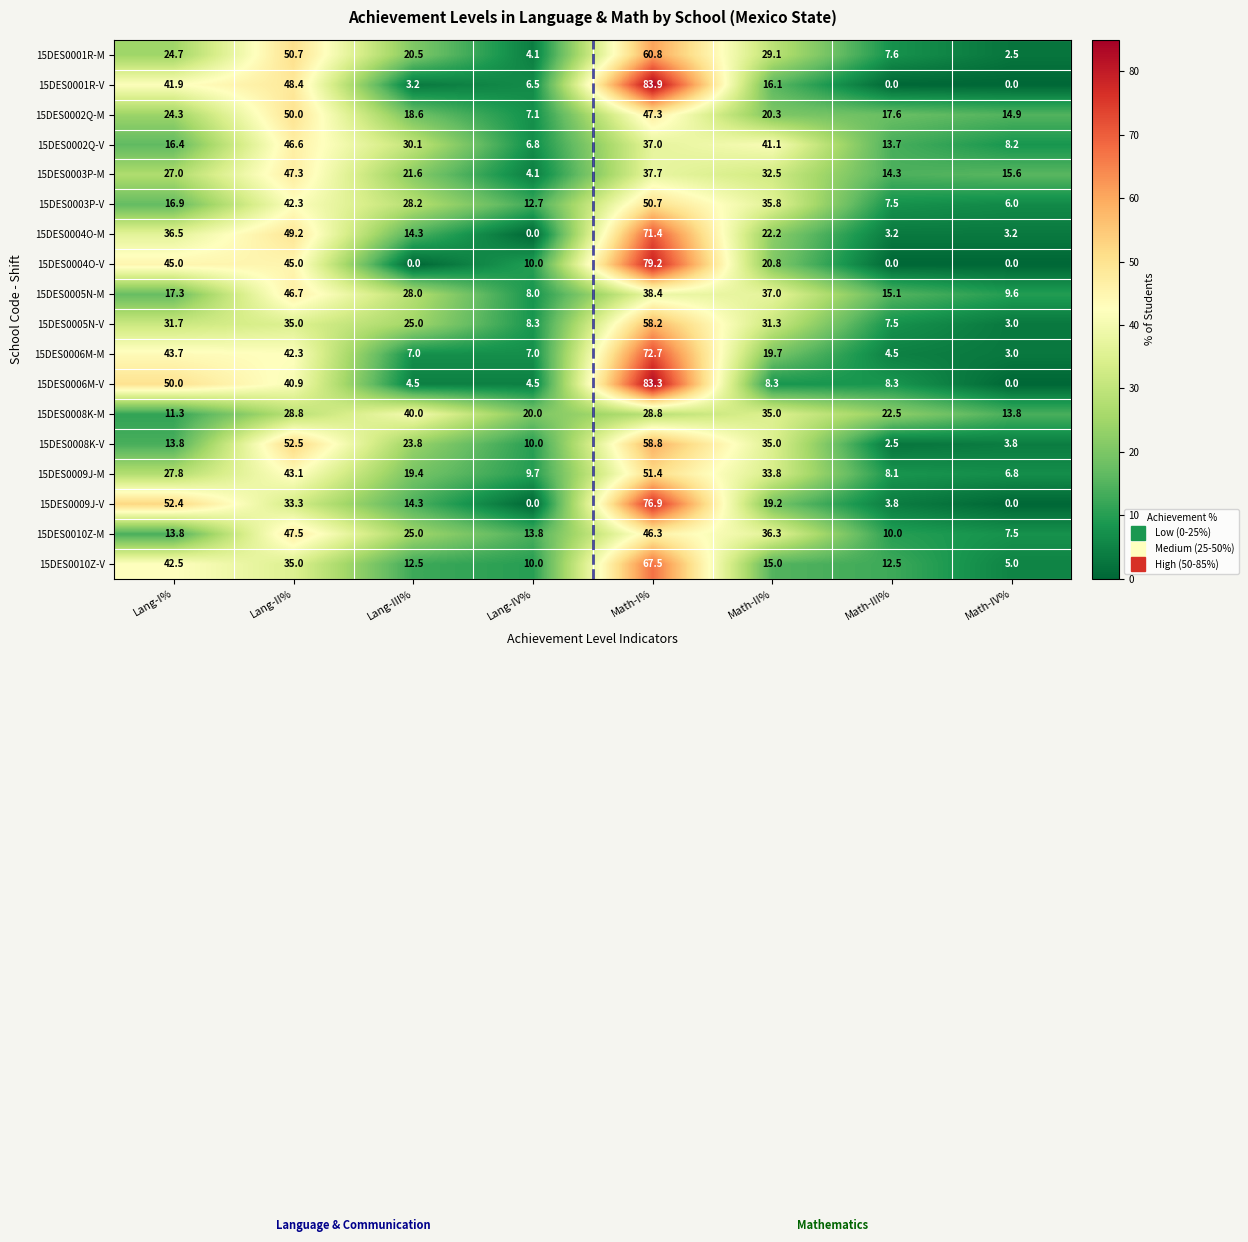

What is the maximum value shown in the chart?

83.9